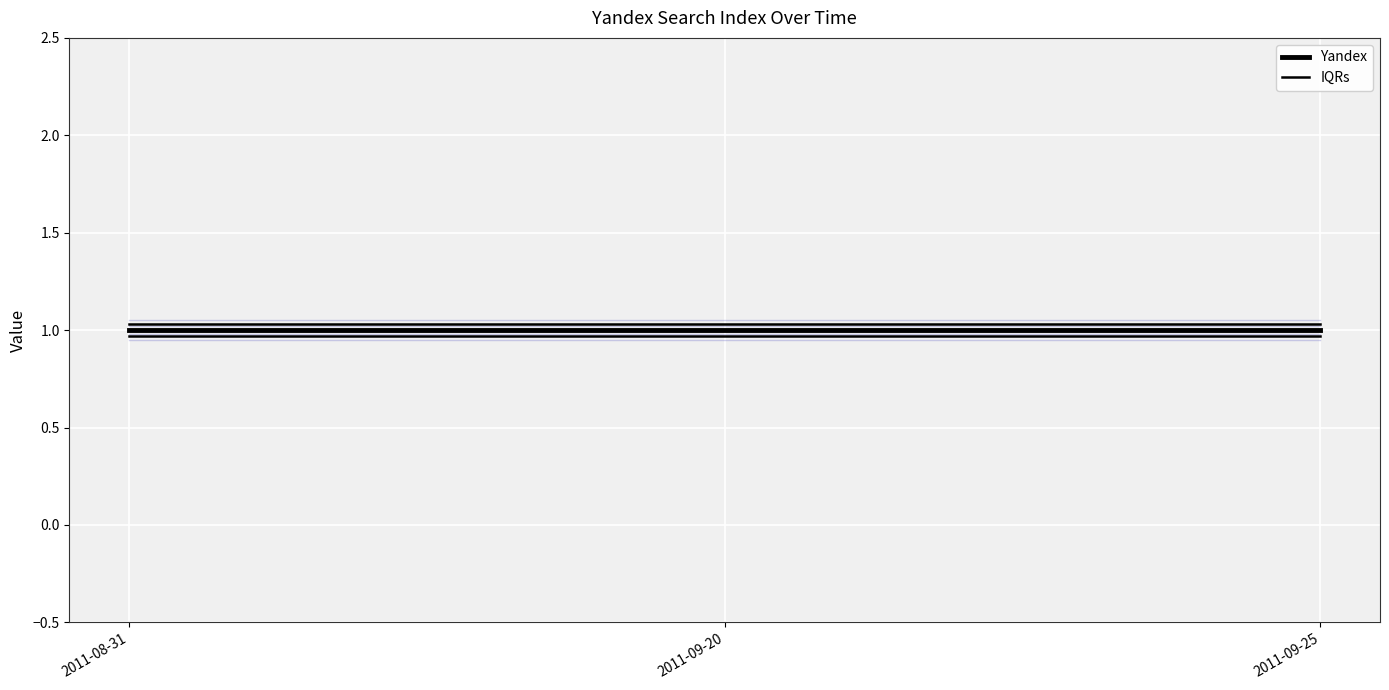

Is the value of Yandex at 2011-08-31 greater than the value of IQRs at 2011-09-20?

No